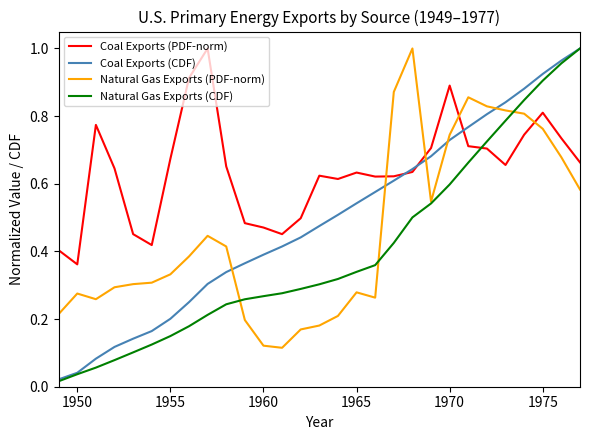

How many Natural Gas Exports (PDF-norm) values are between 0 and 1?

29